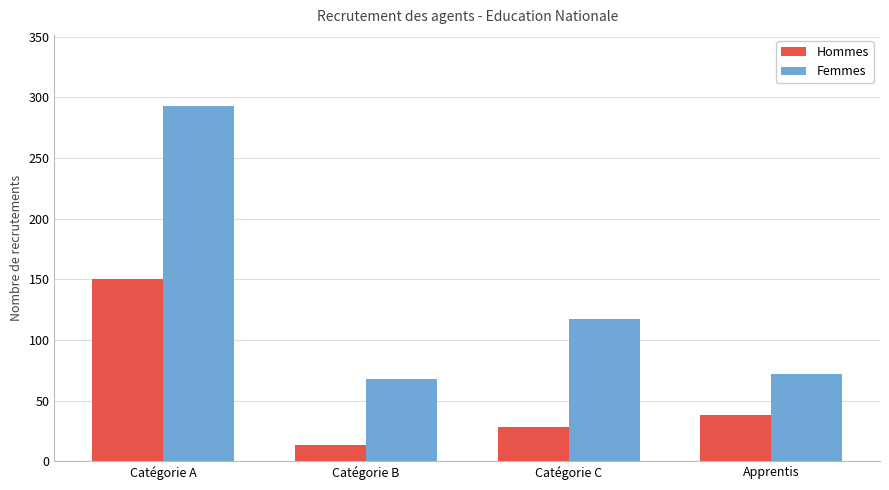

Which series has the largest total across all categories?

Femmes